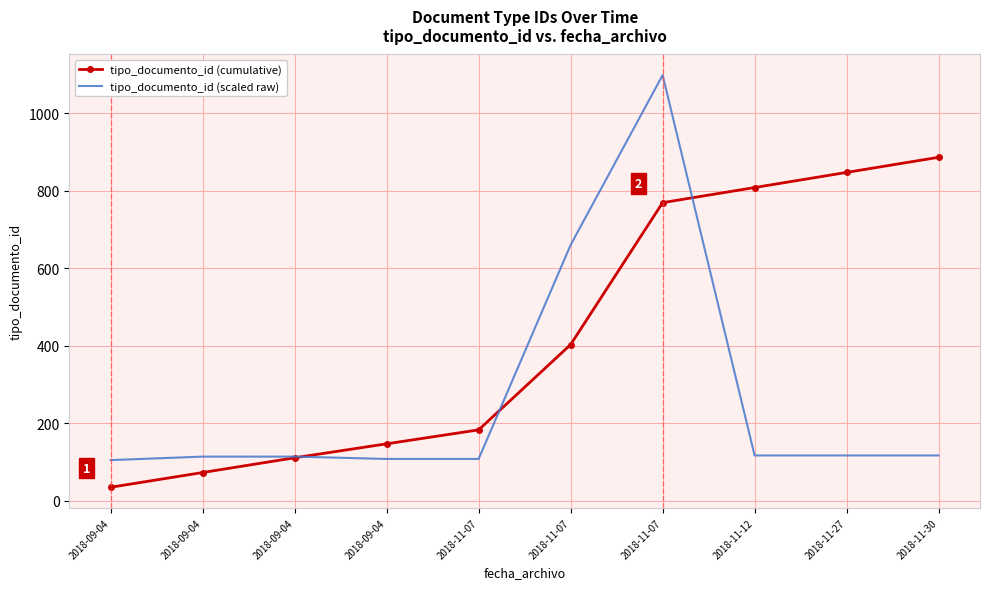

True or false: tipo_documento_id (cumulative) has more than 2 interior local peaks.

False